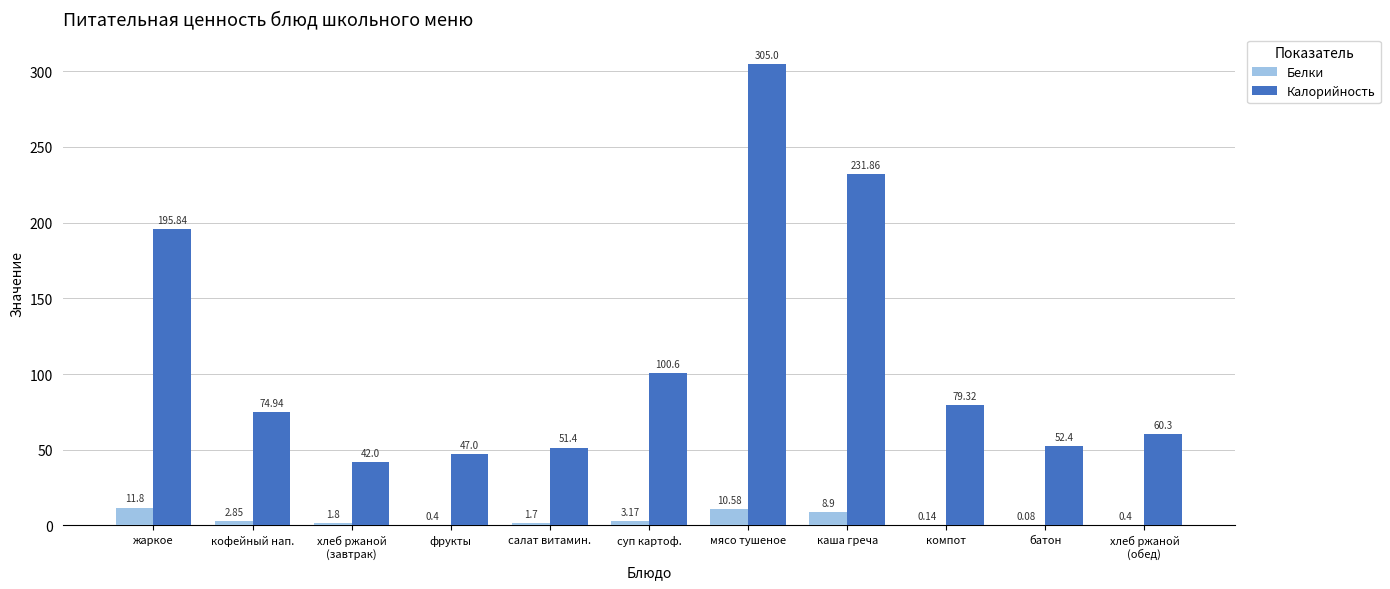

What is the greatest value displayed?

305.0